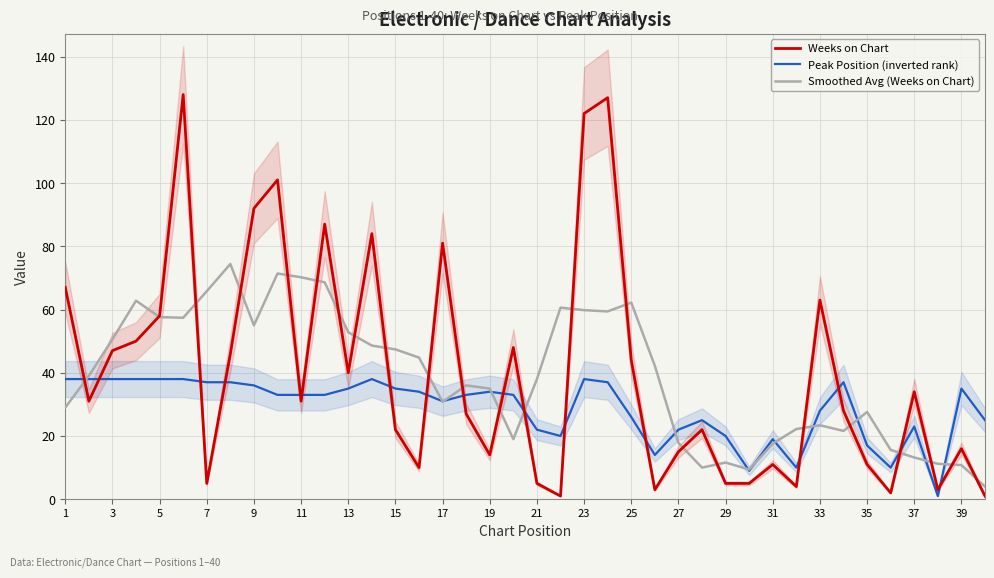

True or false: Weeks on Chart and Peak Position (inverted rank) cross at least once.

True